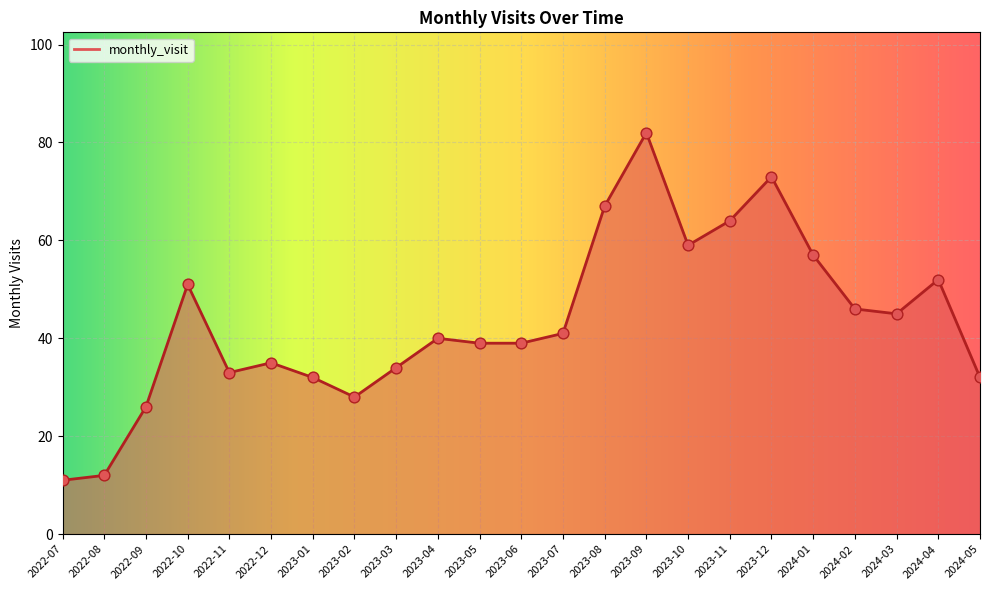

Approximately how many times larger is the value at 2023-04 compared to 2024-01?

0.7